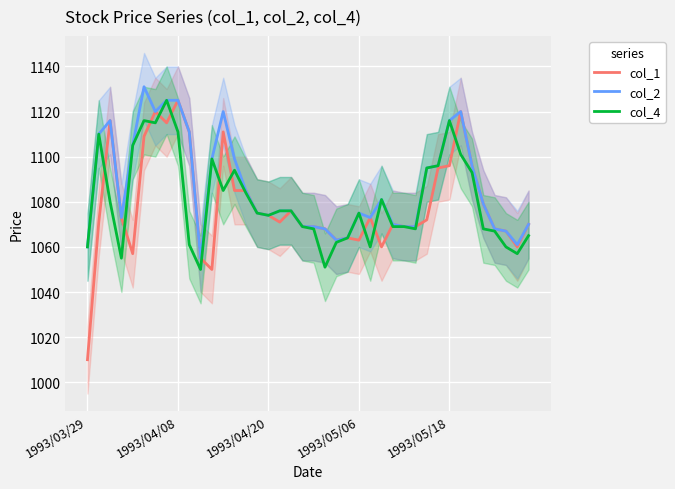

List the series in order of their peak value, lowest first.

col_1, col_4, col_2